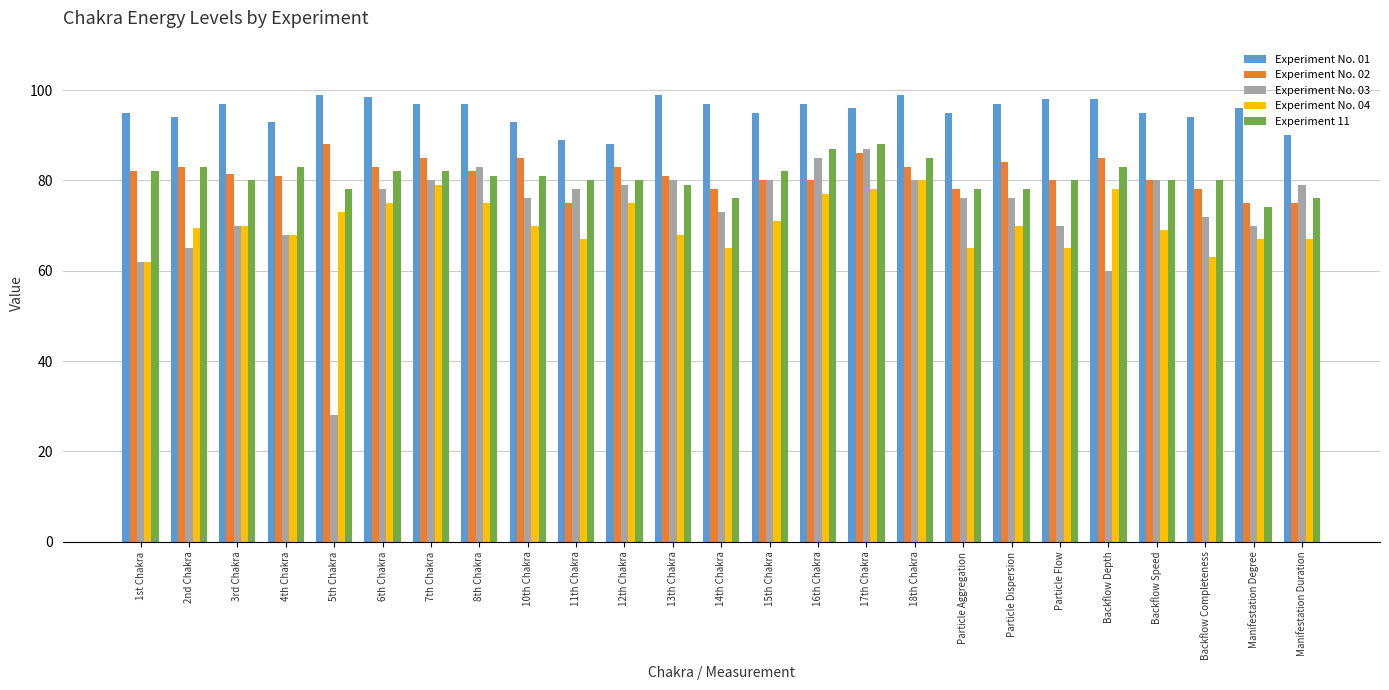

What is the difference between the highest and lowest values at Manifestation Duration?

23.0